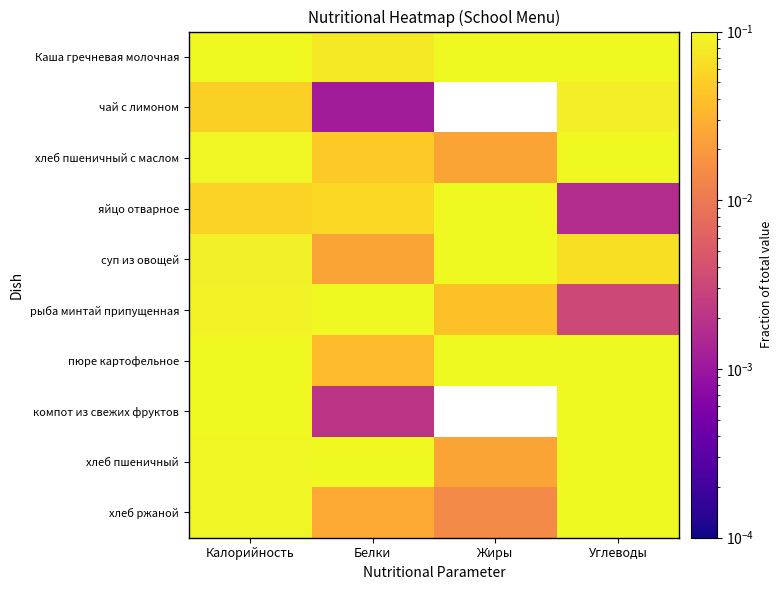

Which has a higher value, Жиры or Калорийность?

Жиры